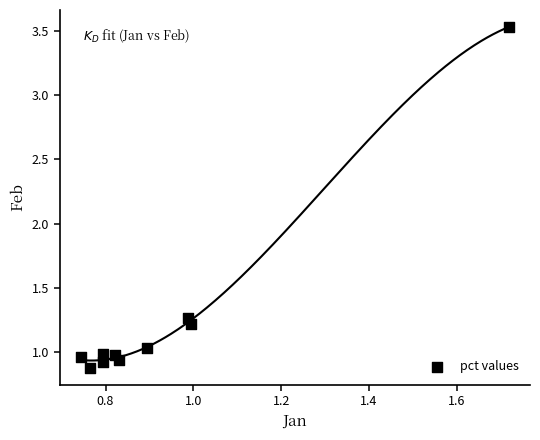

How many points are shown in the scatter plot?

10